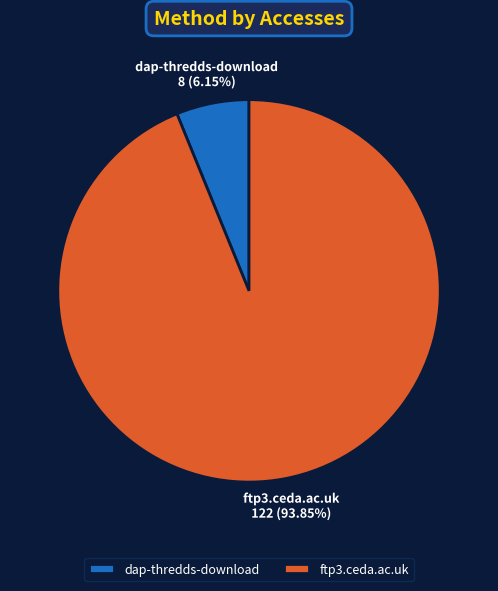

To the nearest percent, what is the difference between the largest and smallest slice percentages?

88%